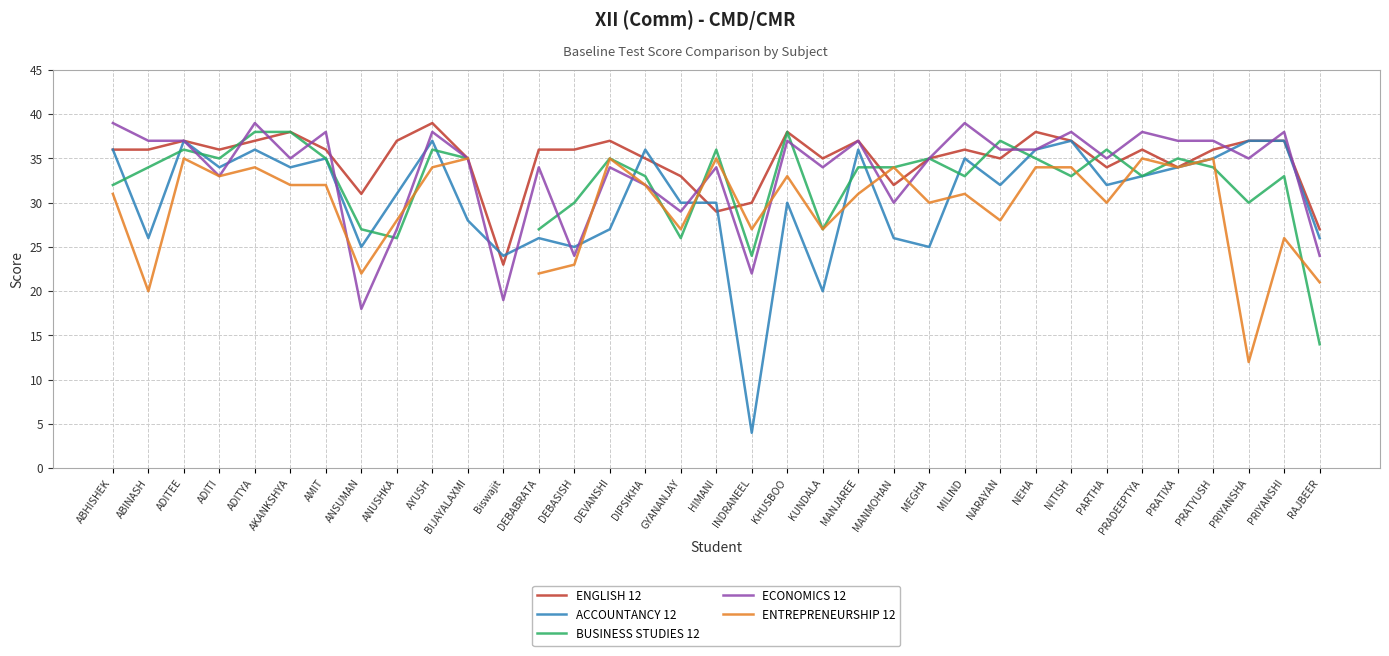

What is the difference between the BUSINESS STUDIES 12 values at ANSUMAN and MILIND?

6.0